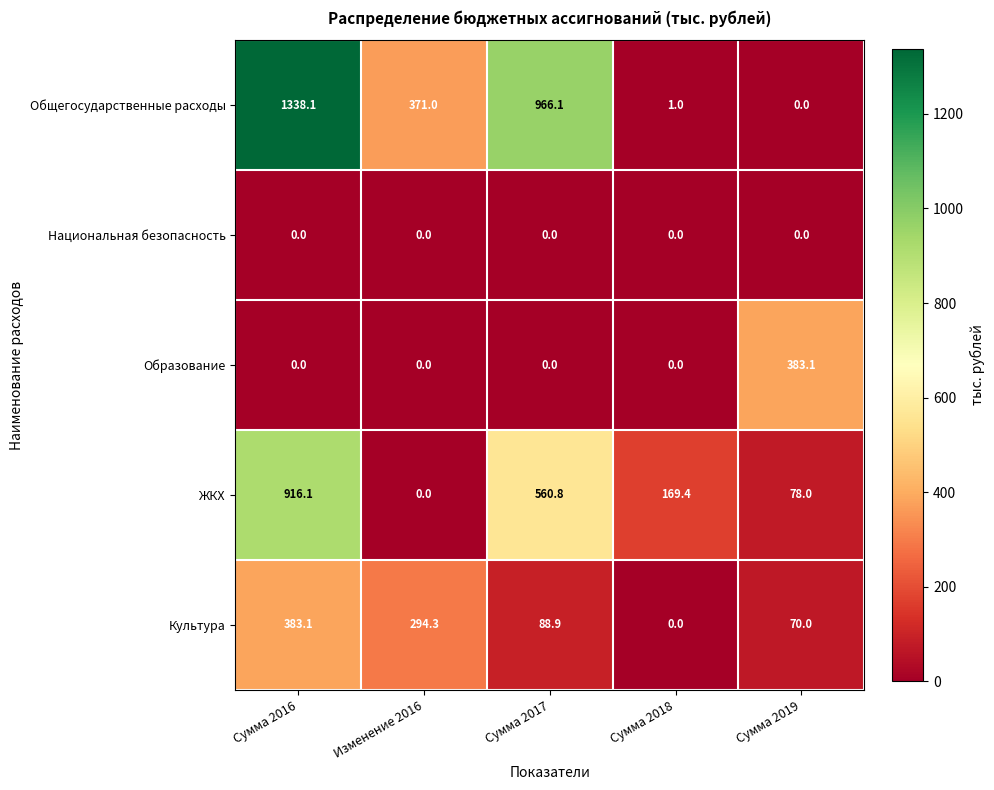

Reading left to right, what are all the values shown in this chart?

Общегосударственные расходы: Сумма 2016=1338.1	Изменение 2016=371.0	Сумма 2017=966.1	Сумма 2018=1.0	Сумма 2019=0.0
Национальная безопасность: Сумма 2016=0.0	Изменение 2016=0.0	Сумма 2017=0.0	Сумма 2018=0.0	Сумма 2019=0.0
Образование: Сумма 2016=0.0	Изменение 2016=0.0	Сумма 2017=0.0	Сумма 2018=0.0	Сумма 2019=383.1
ЖКХ: Сумма 2016=916.1	Изменение 2016=0.0	Сумма 2017=560.8	Сумма 2018=169.4	Сумма 2019=78.0
Культура: Сумма 2016=383.1	Изменение 2016=294.3	Сумма 2017=88.9	Сумма 2018=0.0	Сумма 2019=70.0